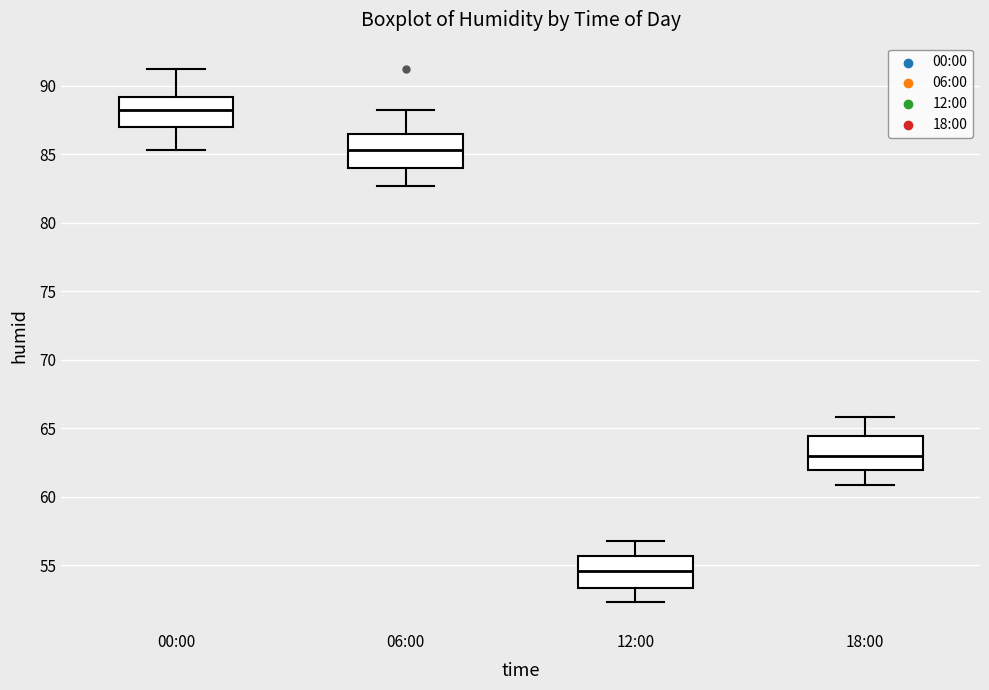

Reading left to right, transcribe this box plot: for each box, give where its median line is, the range the box spans, and where its two whiskers end, as read against the y-axis. The values are not printed on the chart, so give them approximately, as read against the axis.

00:00: median 88.0, box 87.0 to 89.0, whiskers 85.5 to 91.0
06:00: median 85.5, box 84.0 to 86.5, whiskers 82.5 to 88.0
12:00: median 54.5, box 53.5 to 55.5, whiskers 52.5 to 57.0
18:00: median 63.0, box 62.0 to 64.5, whiskers 61.0 to 66.0